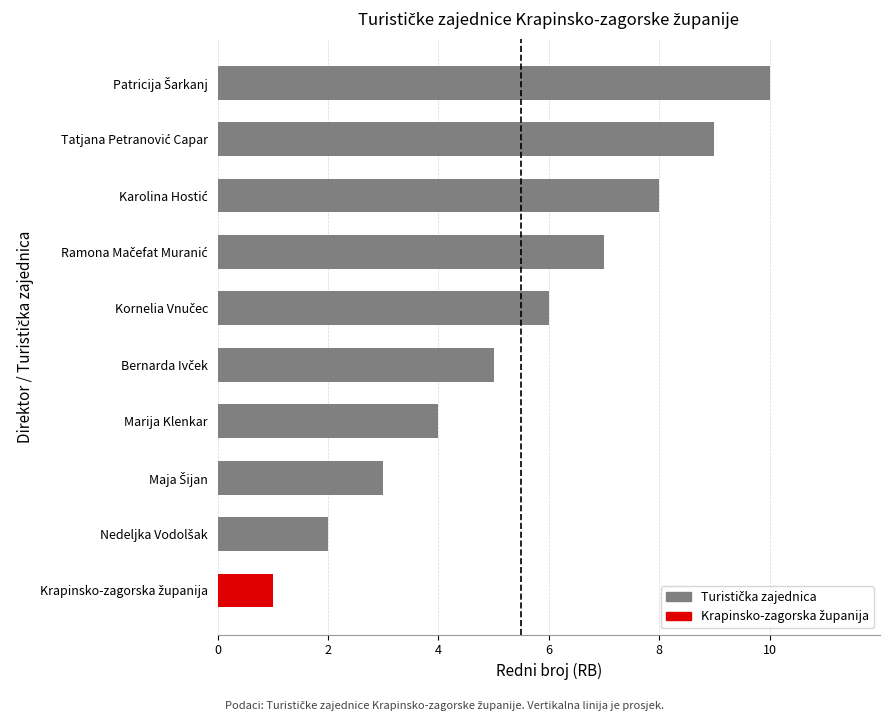

What is the maximum value shown in the chart?

10